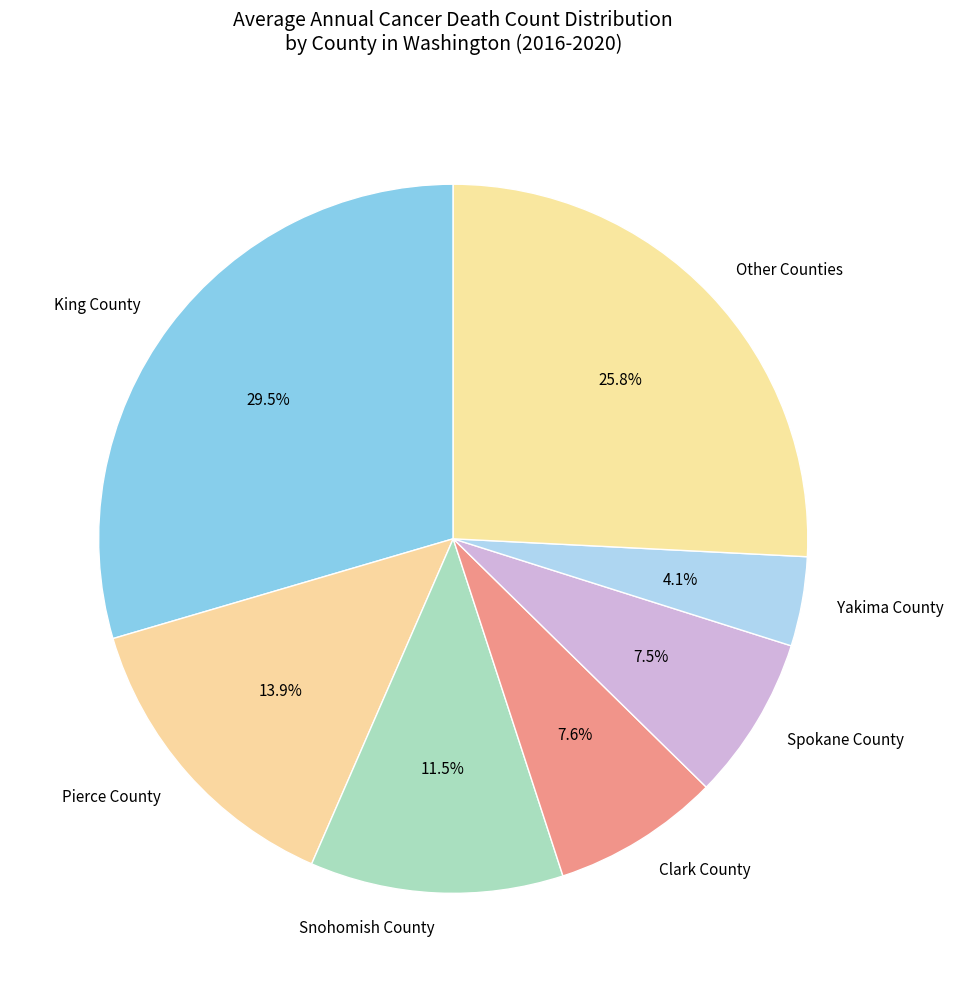

Do Yakima County and Snohomish County together represent more than half of the pie?

No